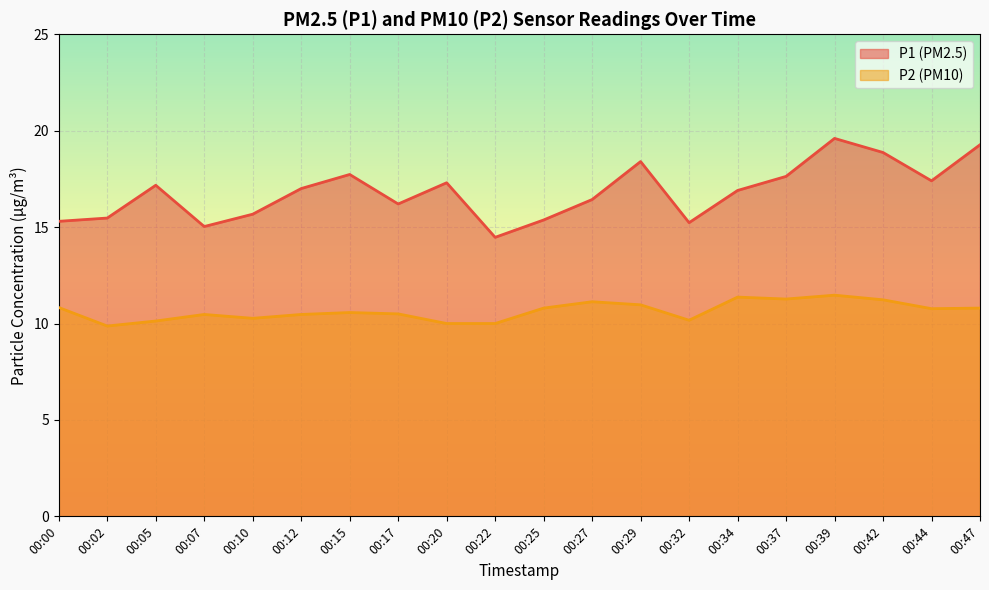

At which label does P1 reach its peak?

00:39